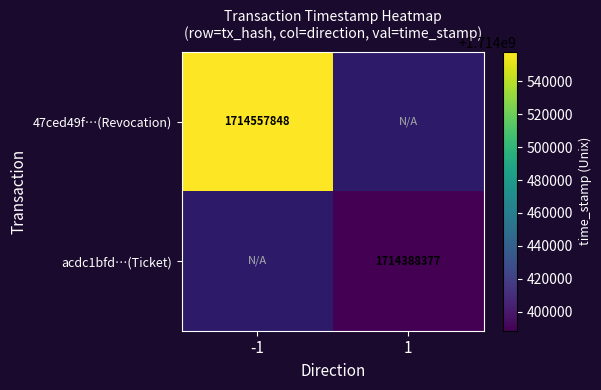

How many distinct data groups are displayed?

2